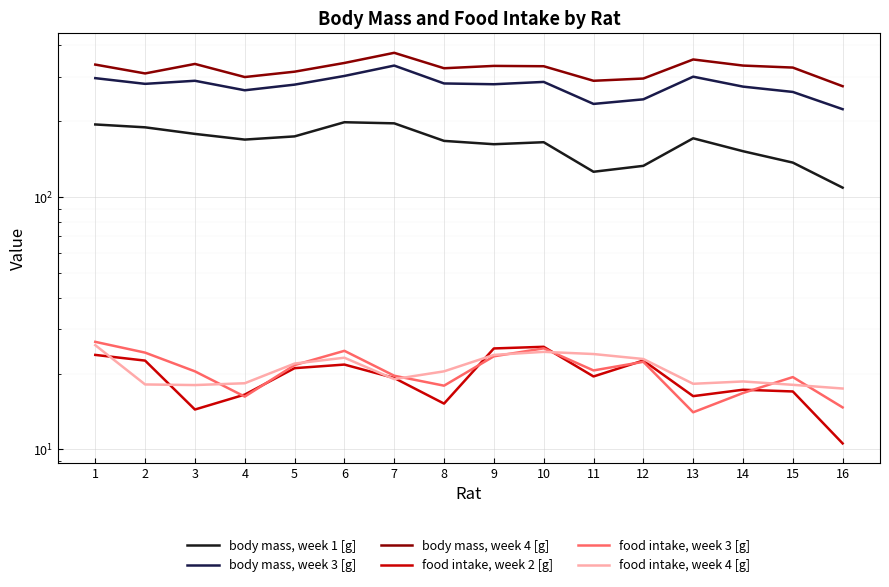

Rank the series at 16 from highest to lowest value.

body mass, week 4 [g], body mass, week 3 [g], body mass, week 1 [g], food intake, week 4 [g], food intake, week 3 [g], food intake, week 2 [g]